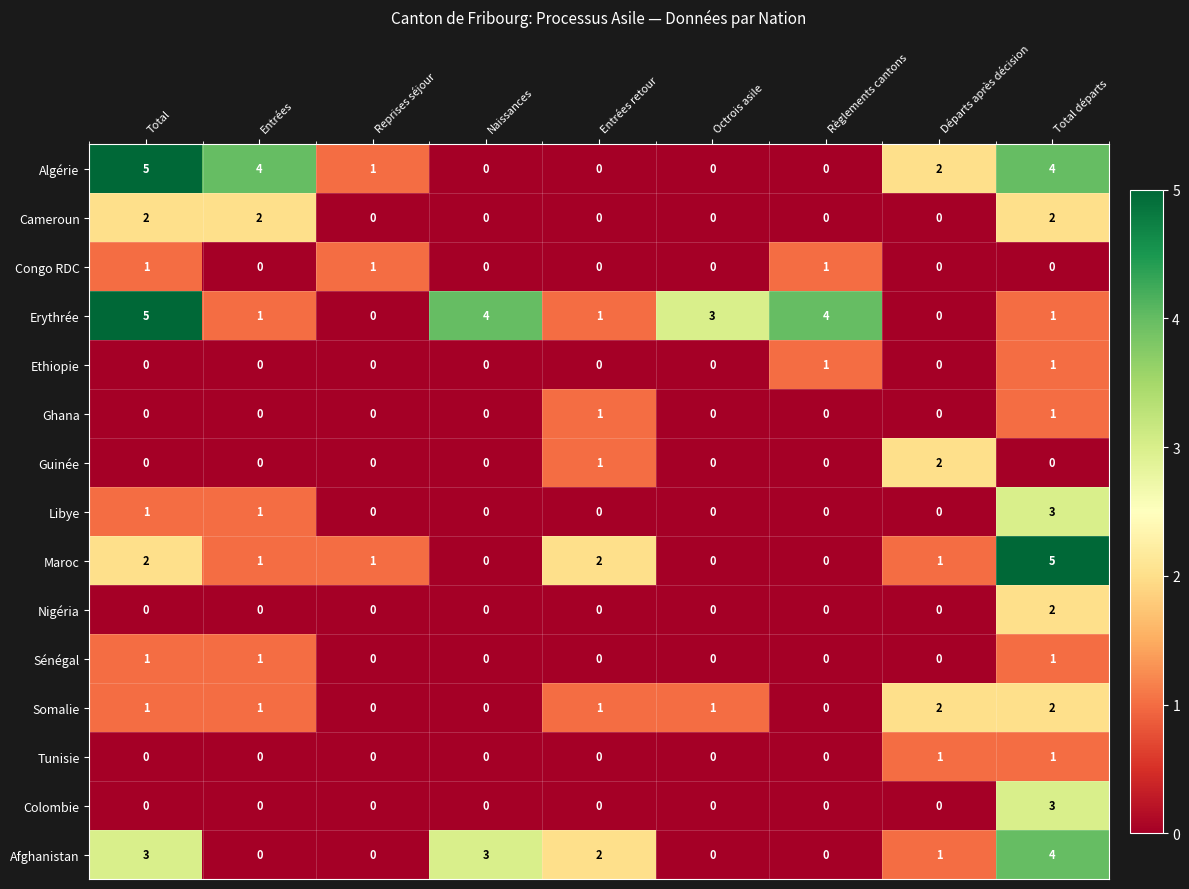

How many series are shown in this chart?

15